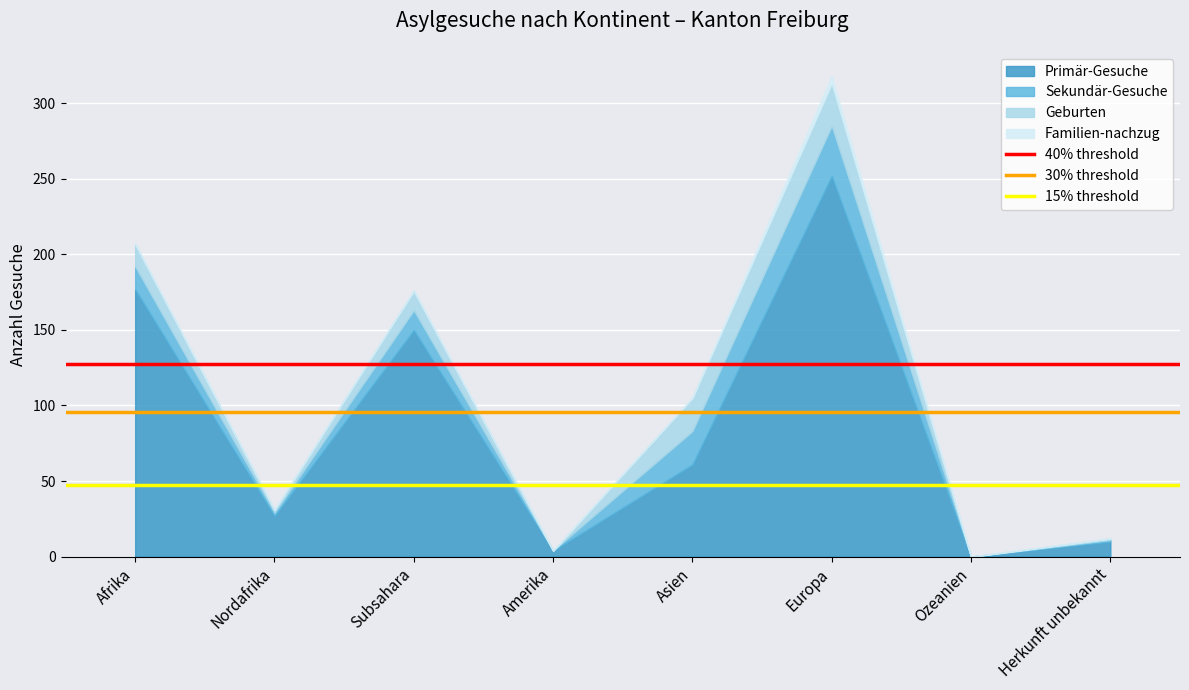

What is the value of the 30% threshold point at the 2nd from the left?

95.4